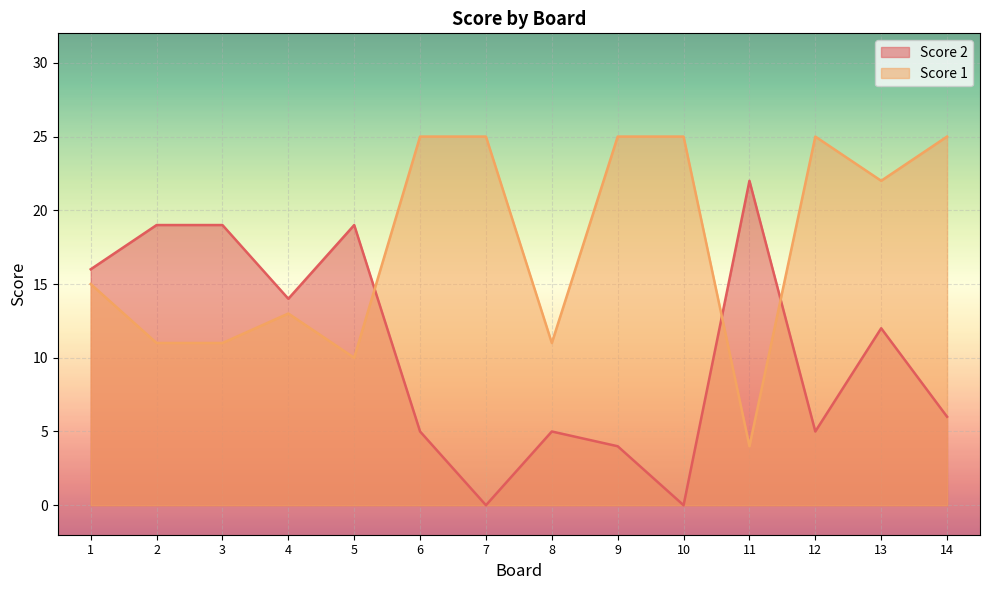

Does the chart display data point markers on the line(s)?

No